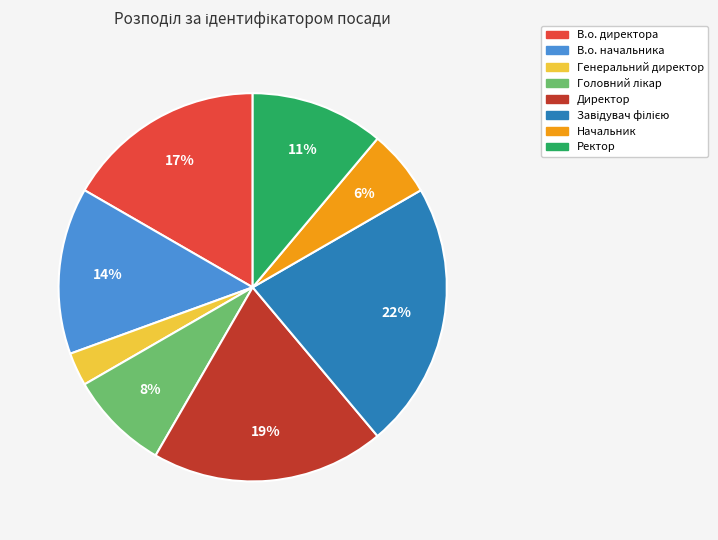

Approximately how many times larger is the value at Директор compared to В.о. начальника?

1.4